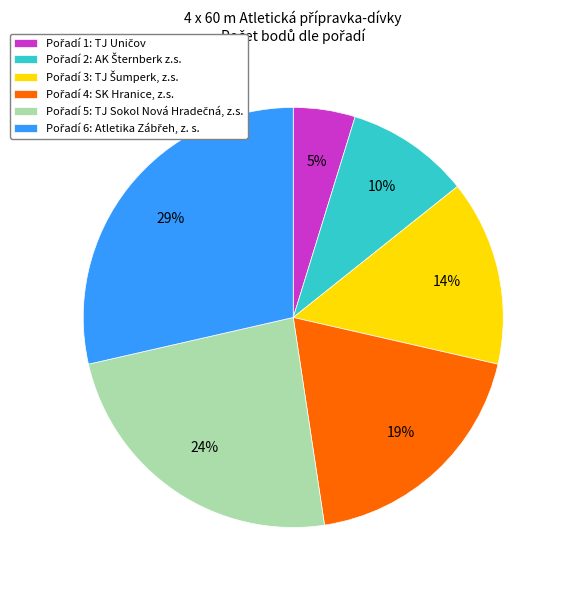

Does any single category account for the majority?

No